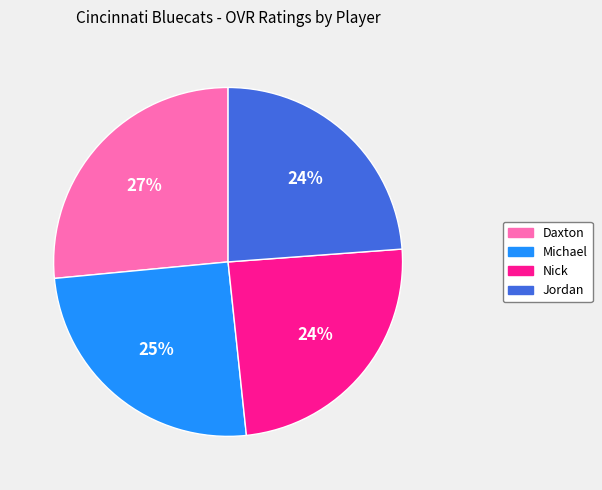

How many slices are in this pie chart?

4